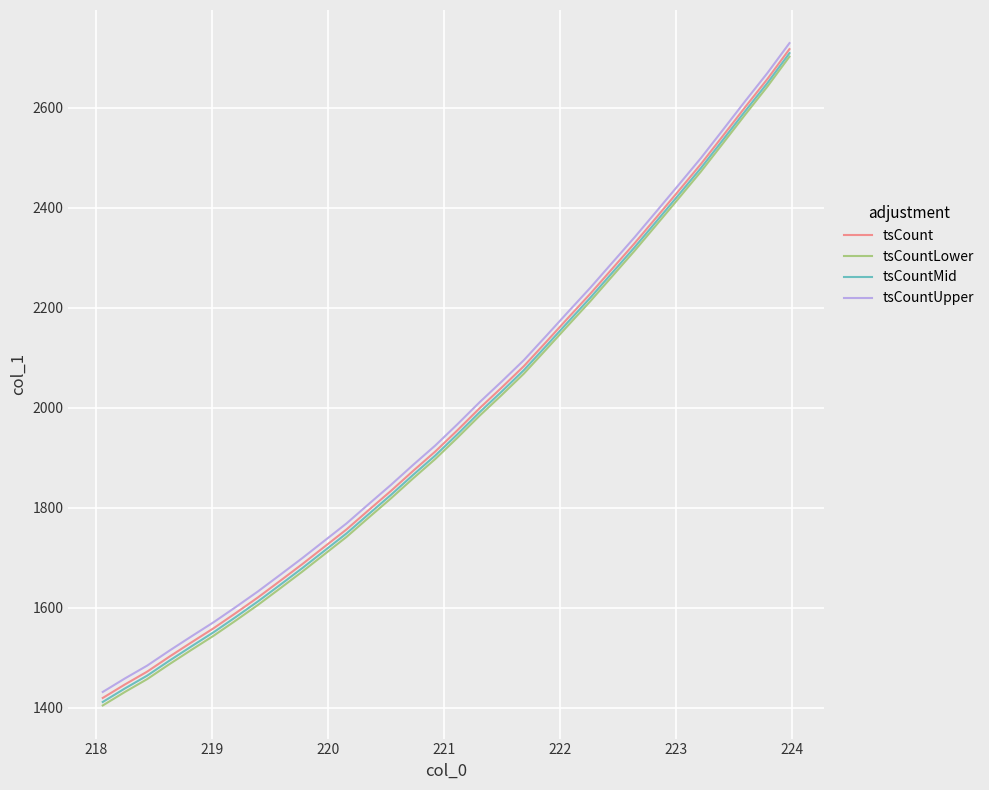

True or false: tsCountLower and tsCount cross at least once.

False